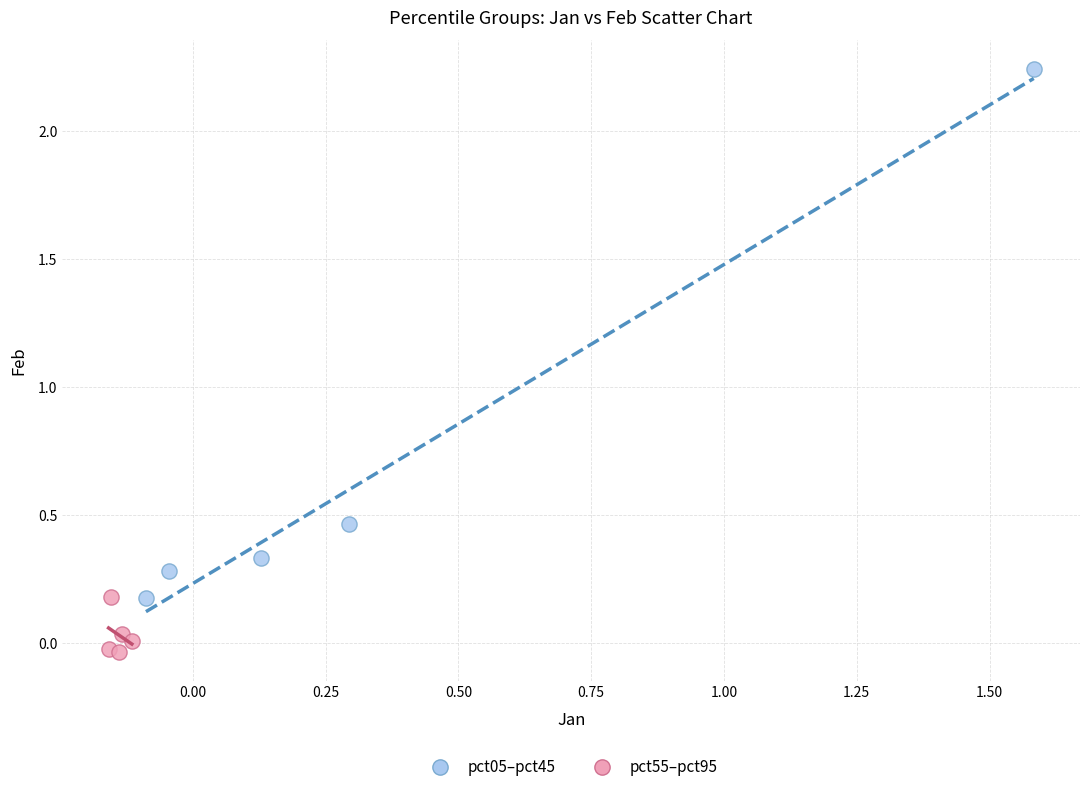

Which series has the widest spread of Y values?

pct05–pct45